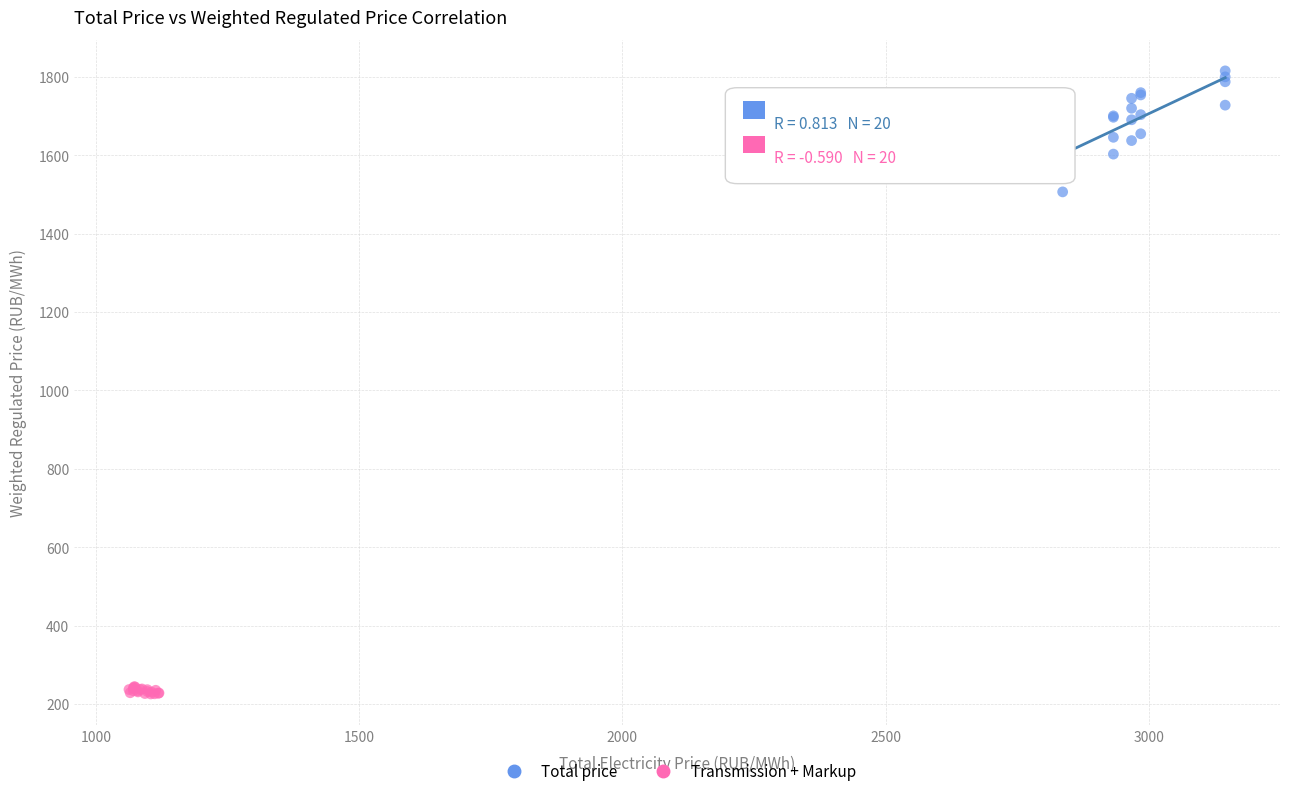

Which series has the largest Y range (max minus min)?

Total price